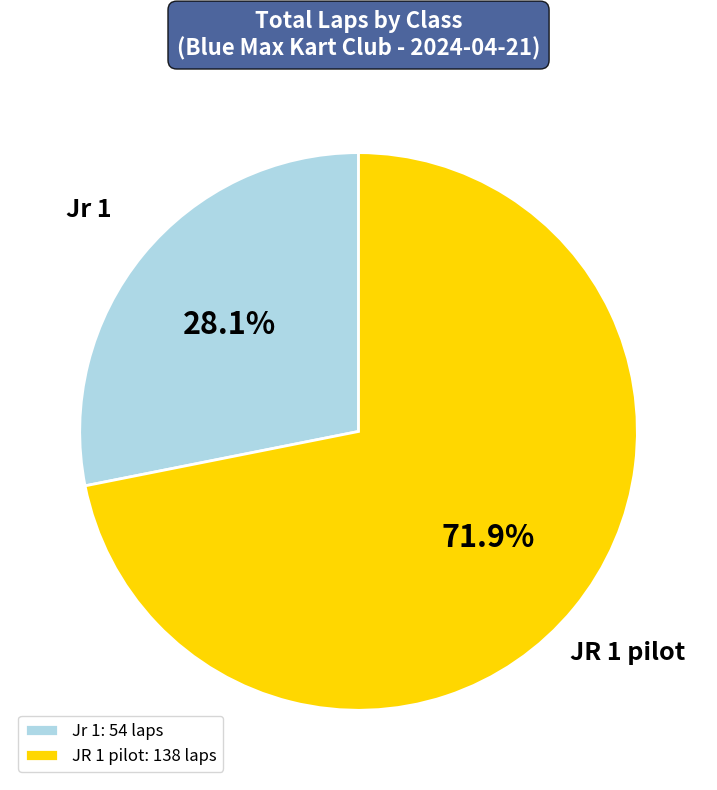

What is the ratio of the value at Jr 1: 54 laps to the value at JR 1 pilot: 138 laps?

0.4